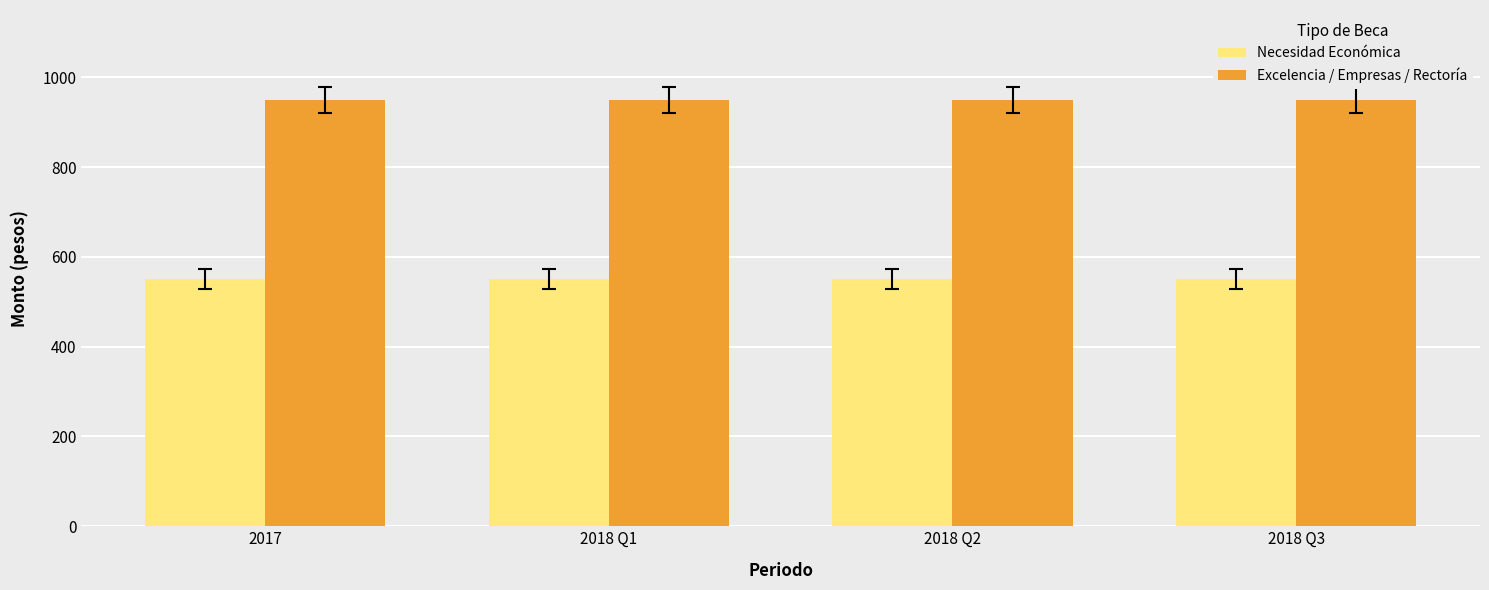

What is the difference between the highest and lowest values at 2018 Q2?

400